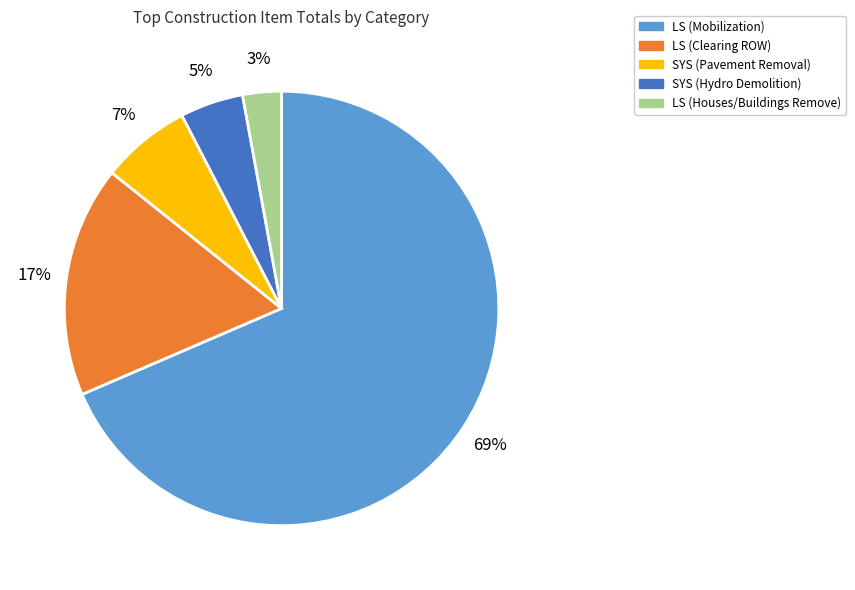

To the nearest percent, what is the difference between the SYS (Hydro Demolition) and SYS (Pavement Removal) slice percentages?

2%